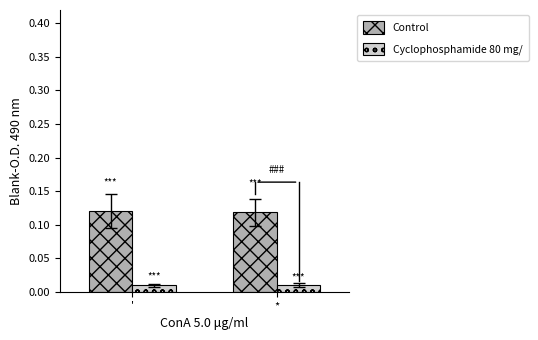

What is the label of the 2nd bar from the right?

'